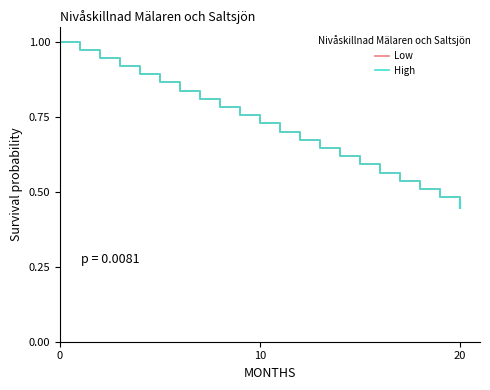

Reading left to right, transcribe all the data shown in this chart.

Low: 1.0	1.0	0.9	0.9	0.9	0.9	0.8	0.8	0.8	0.8	0.7	0.7	0.7	0.6	0.6	0.6	0.6	0.5	0.5	0.5	0.5
High: 1.0	1.0	0.9	0.9	0.9	0.9	0.8	0.8	0.8	0.8	0.7	0.7	0.7	0.6	0.6	0.6	0.6	0.5	0.5	0.5	0.5